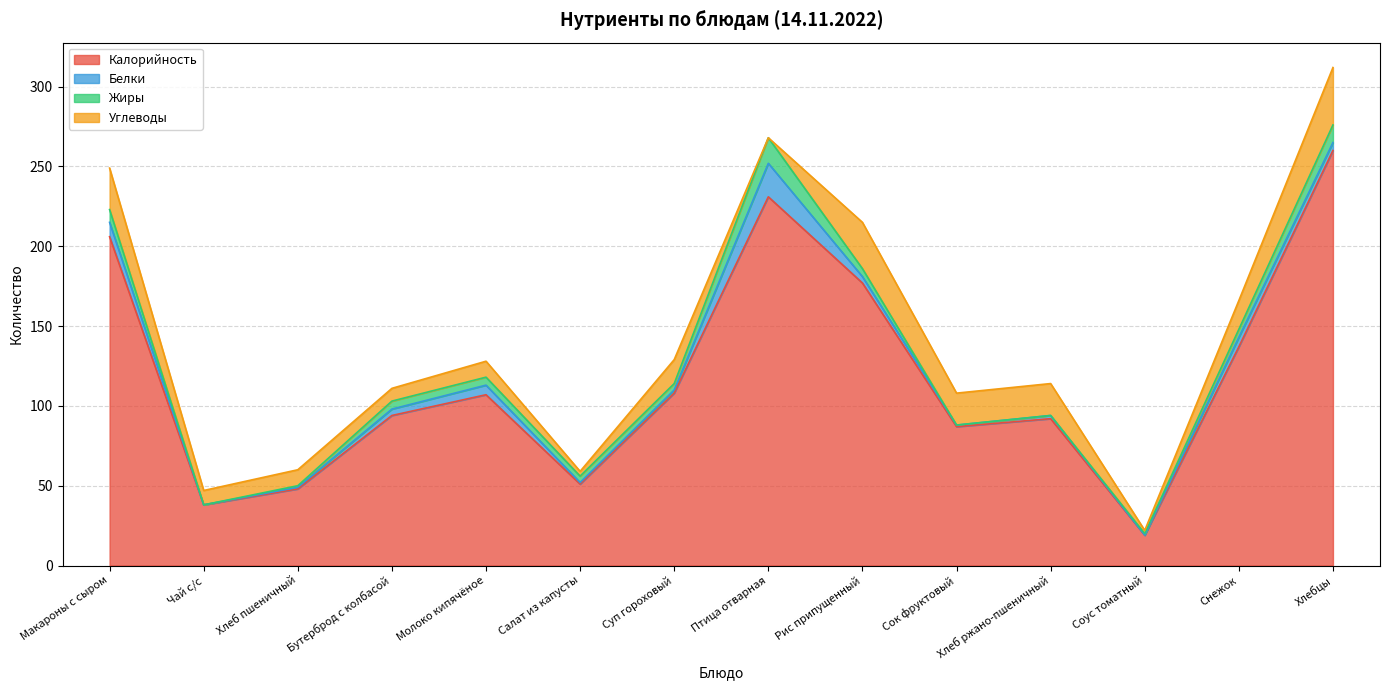

At which label does Углеводы first exceed 15?

Макароны с сыром